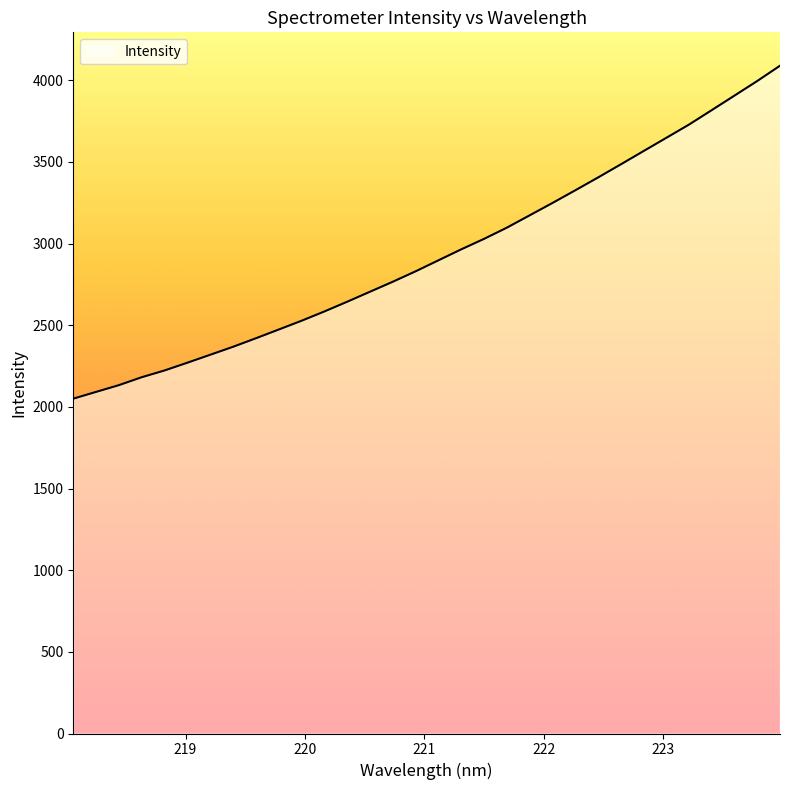

What is the difference between the maximum and minimum values?

2039.0